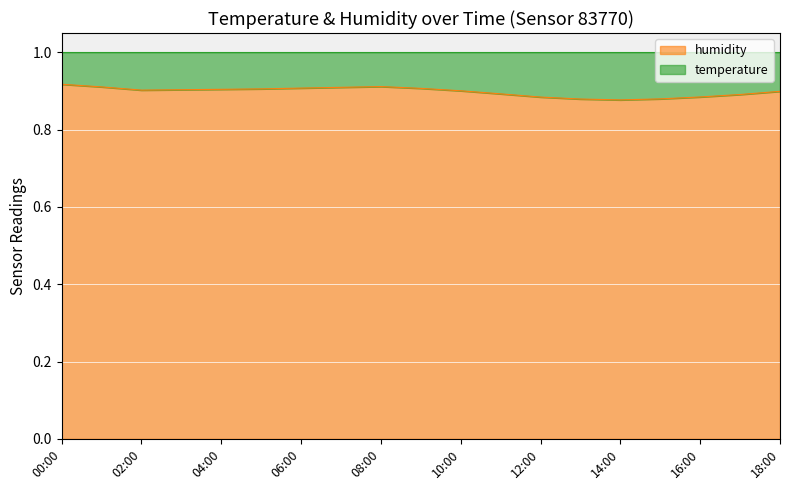

True or false: the data shows 0.9 at 06:00.

True